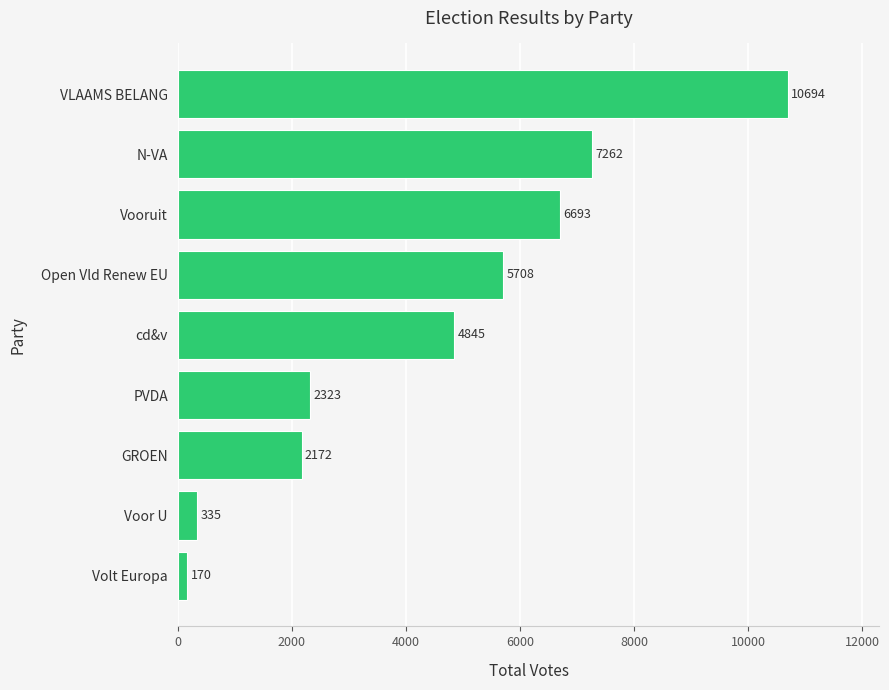

Count the number of categories in the chart.

9